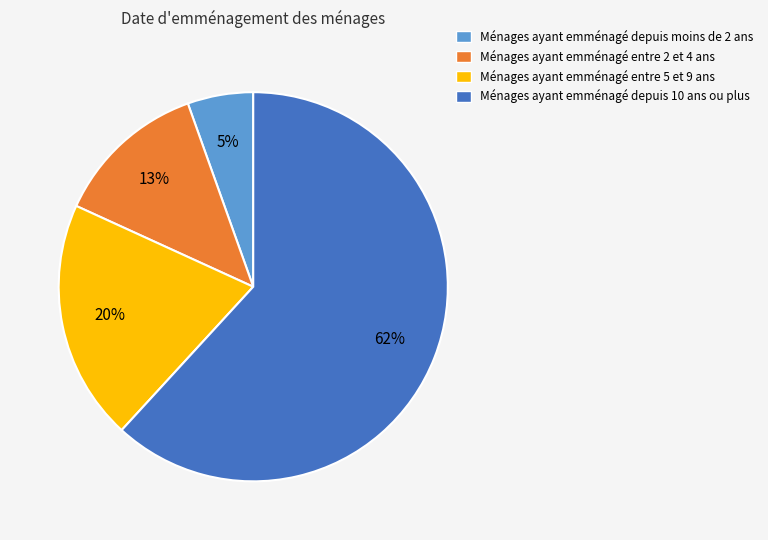

Does Ménages ayant emménagé entre 2 et 4 ans account for over 50% of the chart?

No